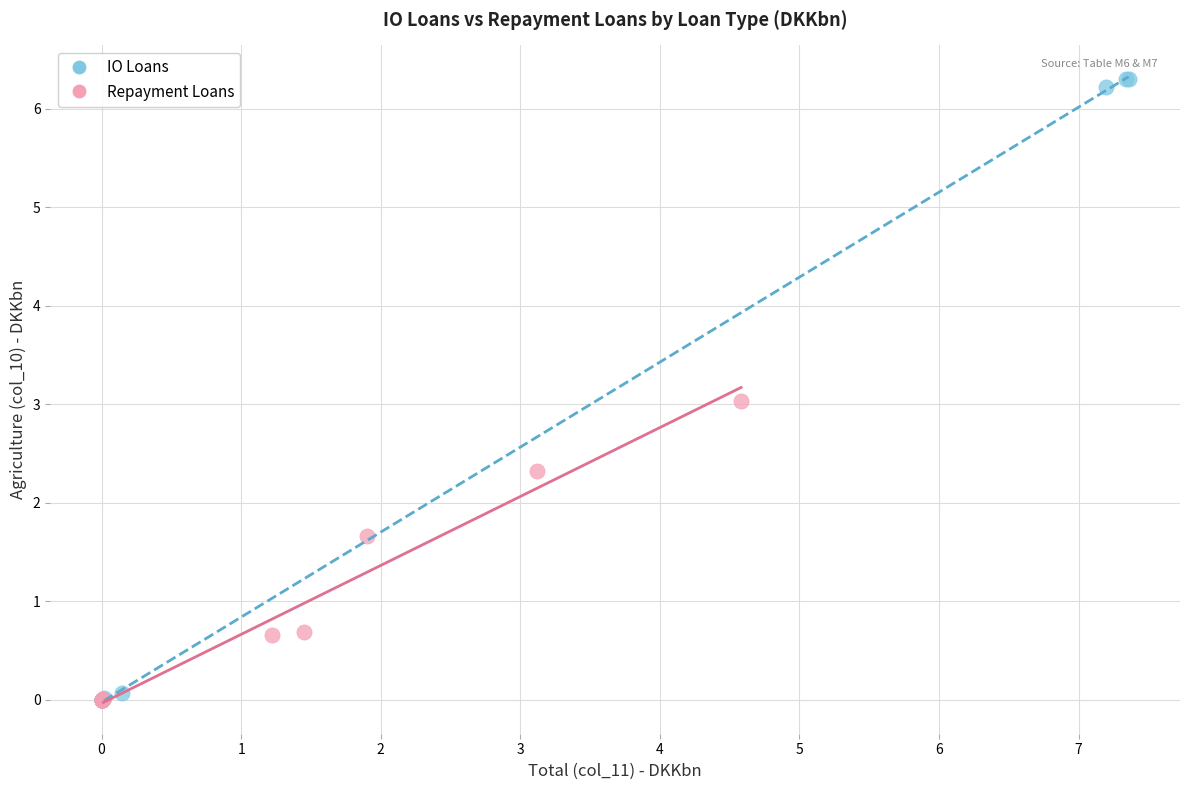

Which series contains the highest Y value?

IO Loans